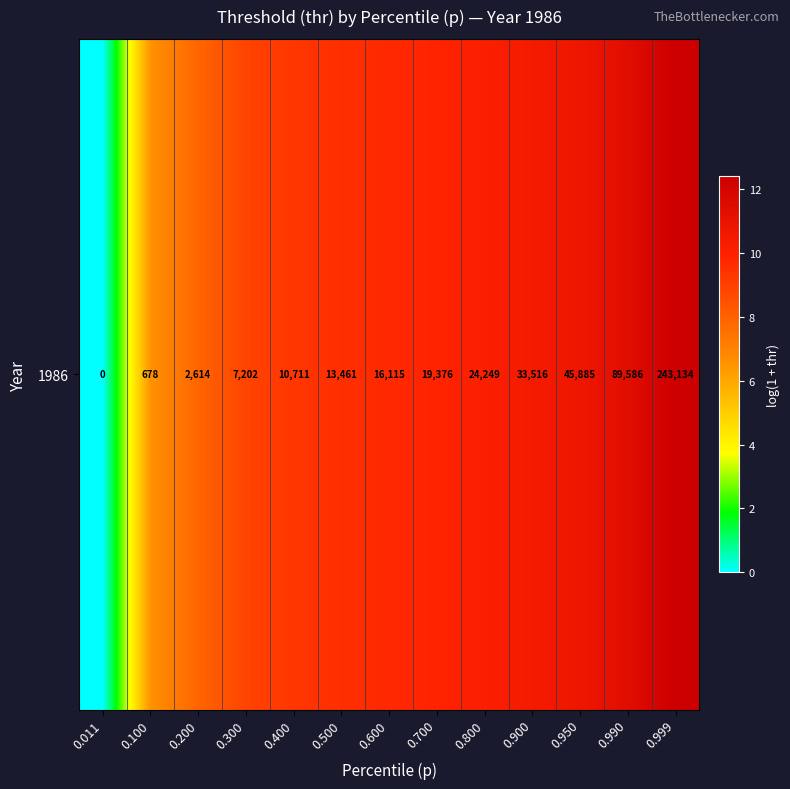

List the labels in order of value, smallest first.

0.011, 0.100, 0.200, 0.300, 0.400, 0.500, 0.600, 0.700, 0.800, 0.900, 0.950, 0.990, 0.999